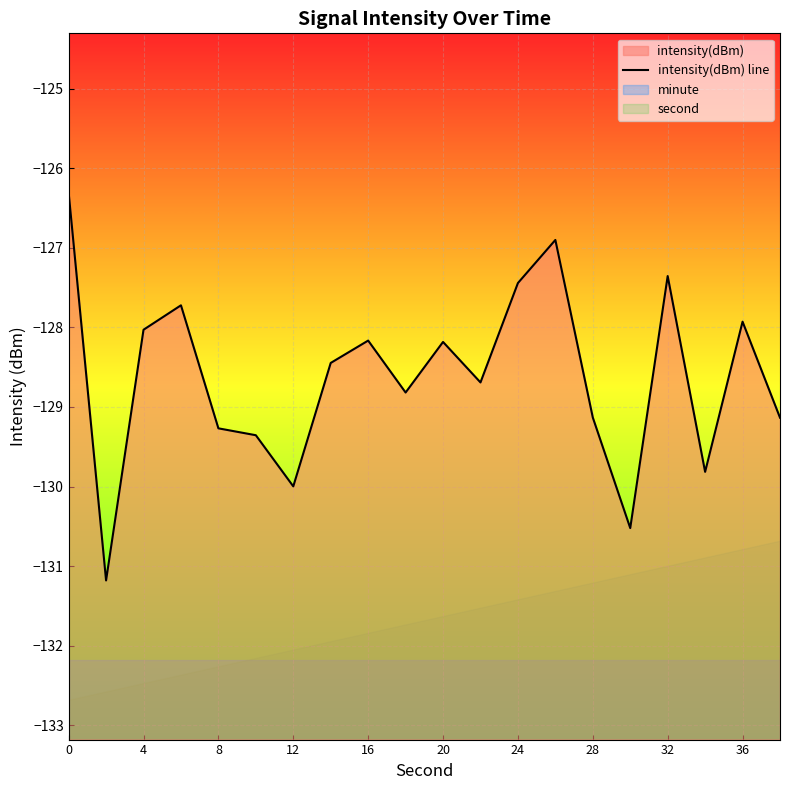

Reading left to right, extract all data points from this chart.

-126.3	-131.2	-128.0	-127.7	-129.3	-129.4	-130.0	-128.4	-128.2	-128.8	-128.2	-128.7	-127.4	-126.9	-129.1	-130.5	-127.4	-129.8	-127.9	-129.1